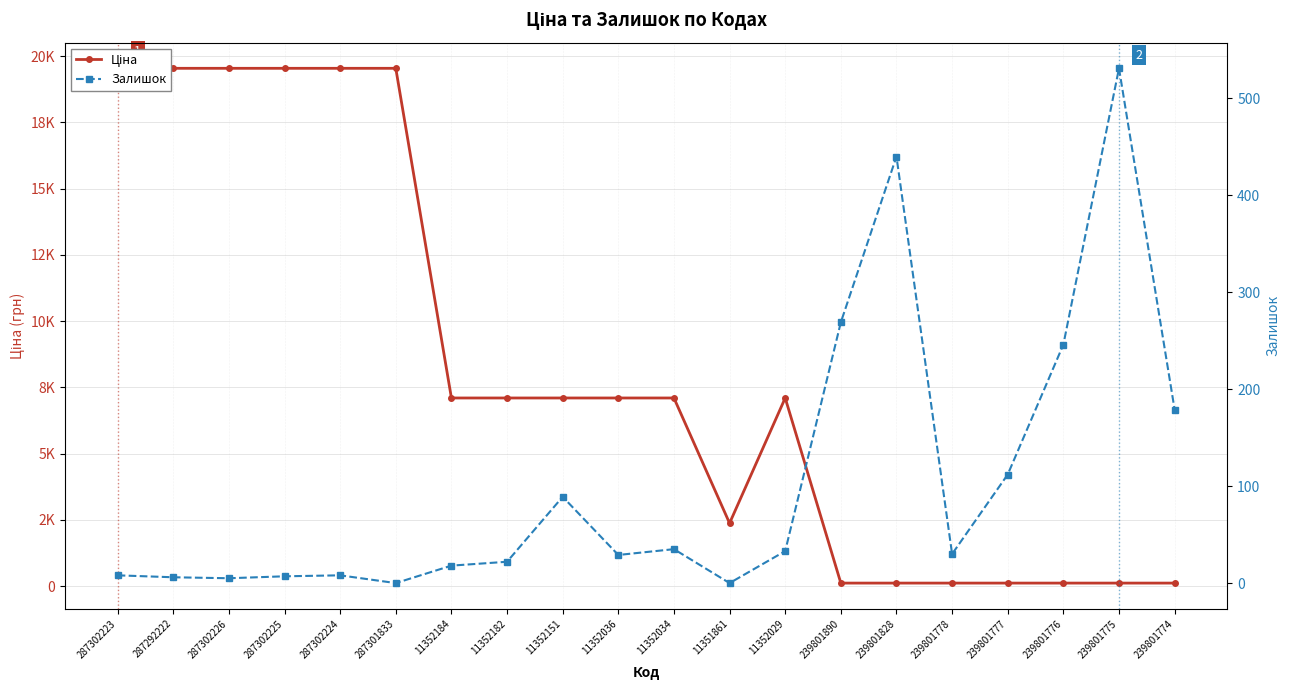

The Залишок series shows 142.4 at 11352151. True or false?

False